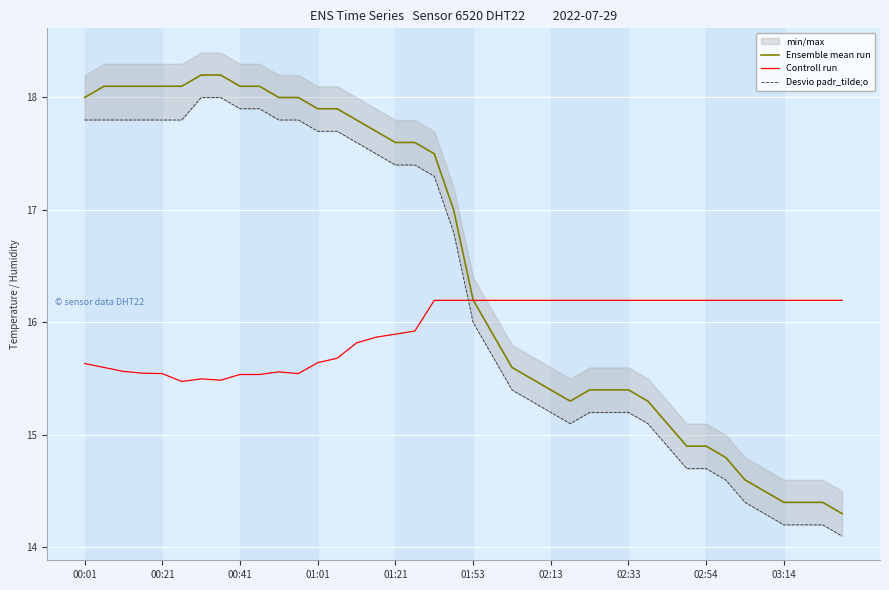

What is the highest value of the Ensemble mean run series?

18.2